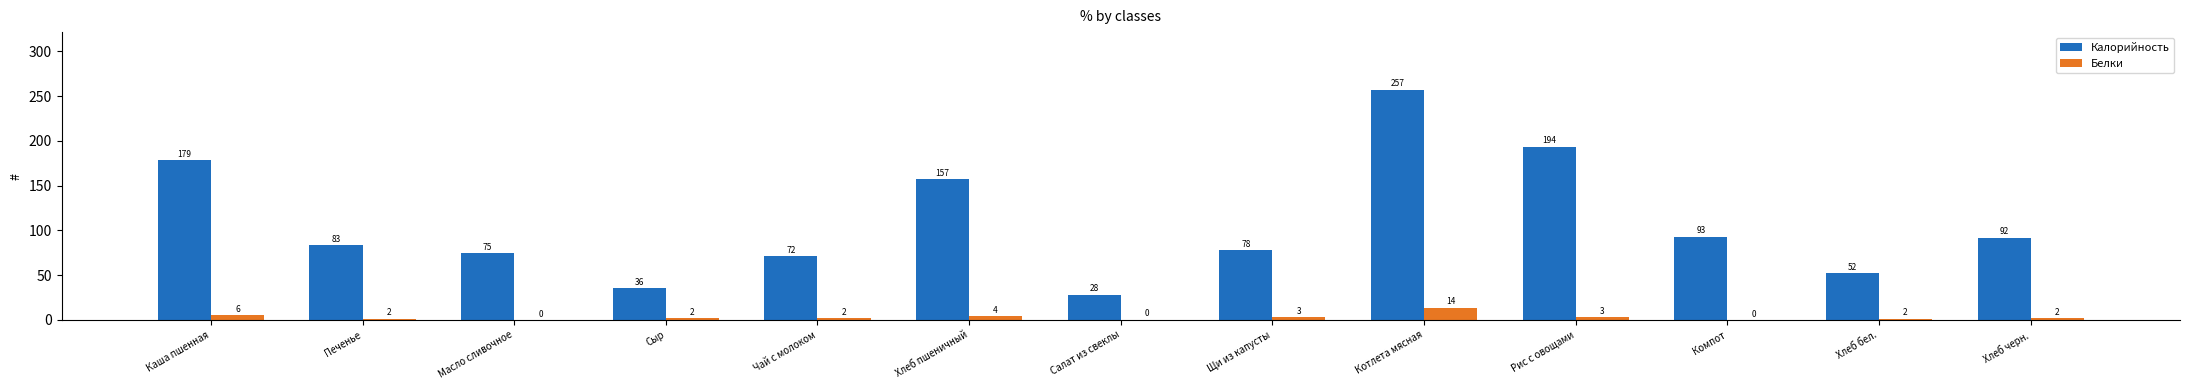

Rank the categories by Белки value from highest to lowest.

Котлета мясная, Каша пшенная, Хлеб пшеничный, Рис с овощами, Щи из капусты, Чай с молоком, Сыр, Хлеб черн., Печенье, Хлеб бел., Салат из свеклы, Компот, Масло сливочное